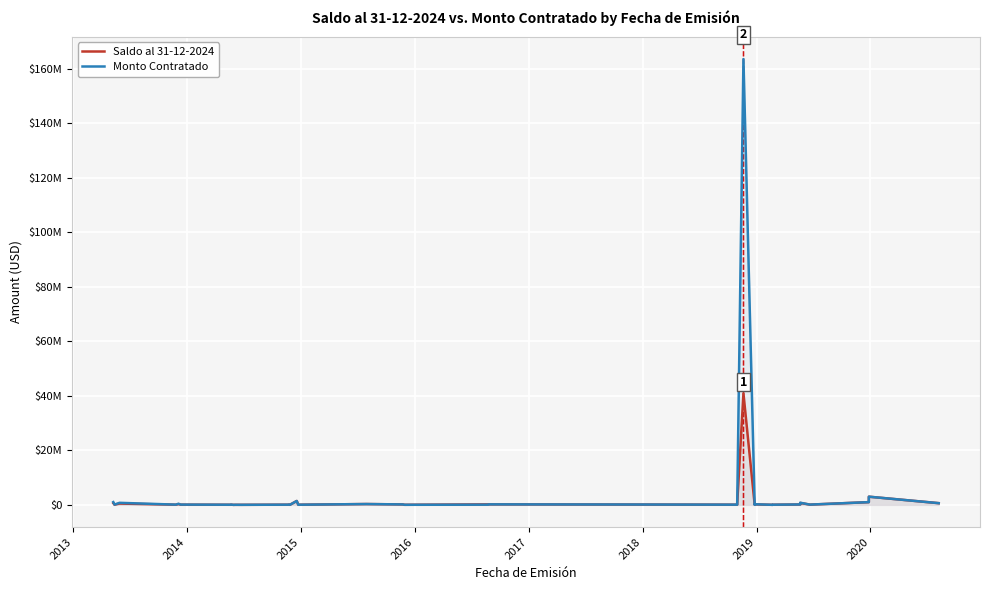

Does the chart display data point markers on the line(s)?

No